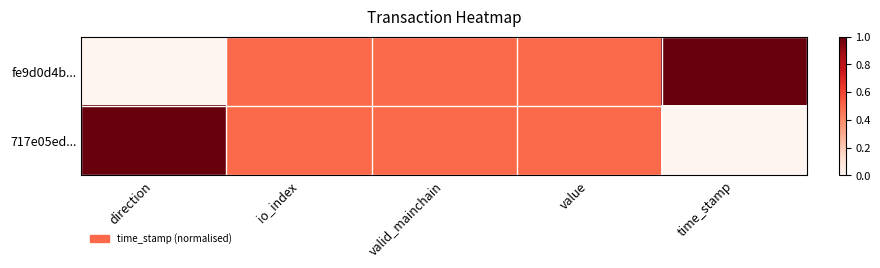

How many series are shown in this chart?

2